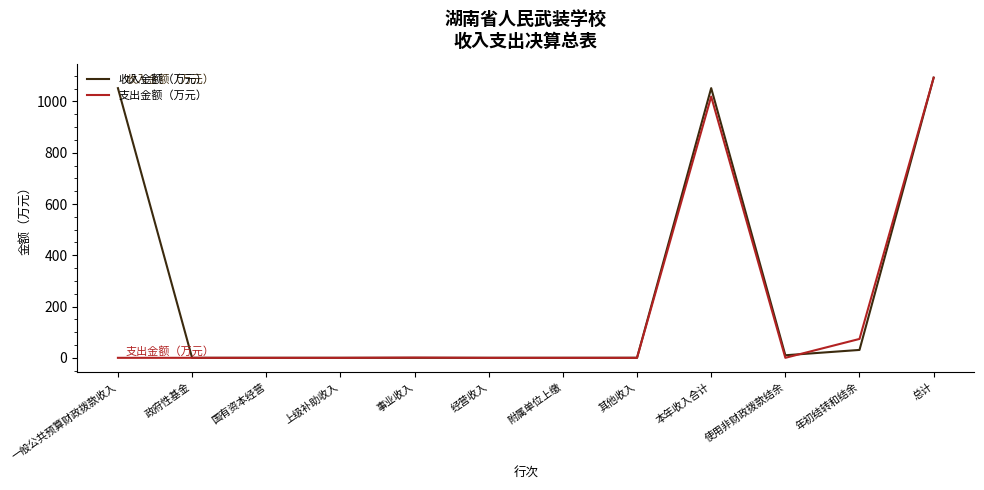

Between 本年收入合计 and 年初结转和结余, which series saw the biggest shift?

收入金额（万元）